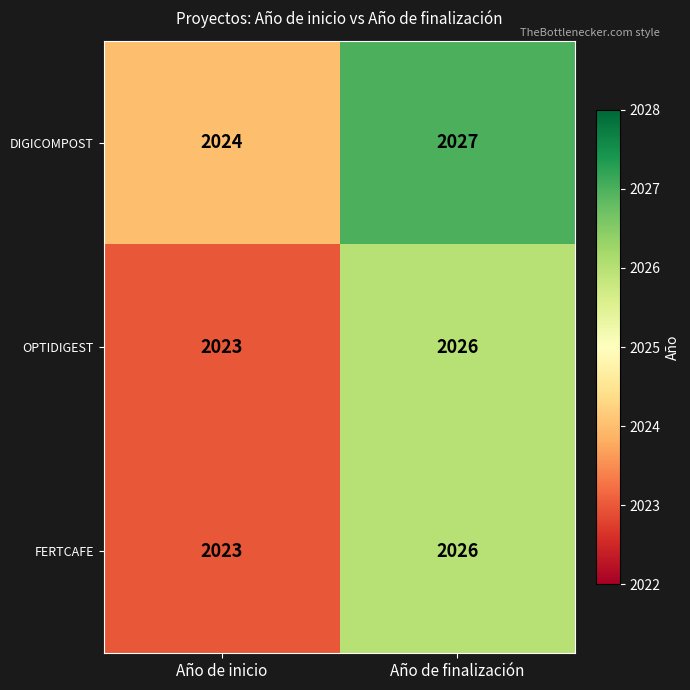

Reading right to left, extract all data points from this chart.

DIGICOMPOST: 2027	2024
OPTIDIGEST: 2026	2023
FERTCAFE: 2026	2023